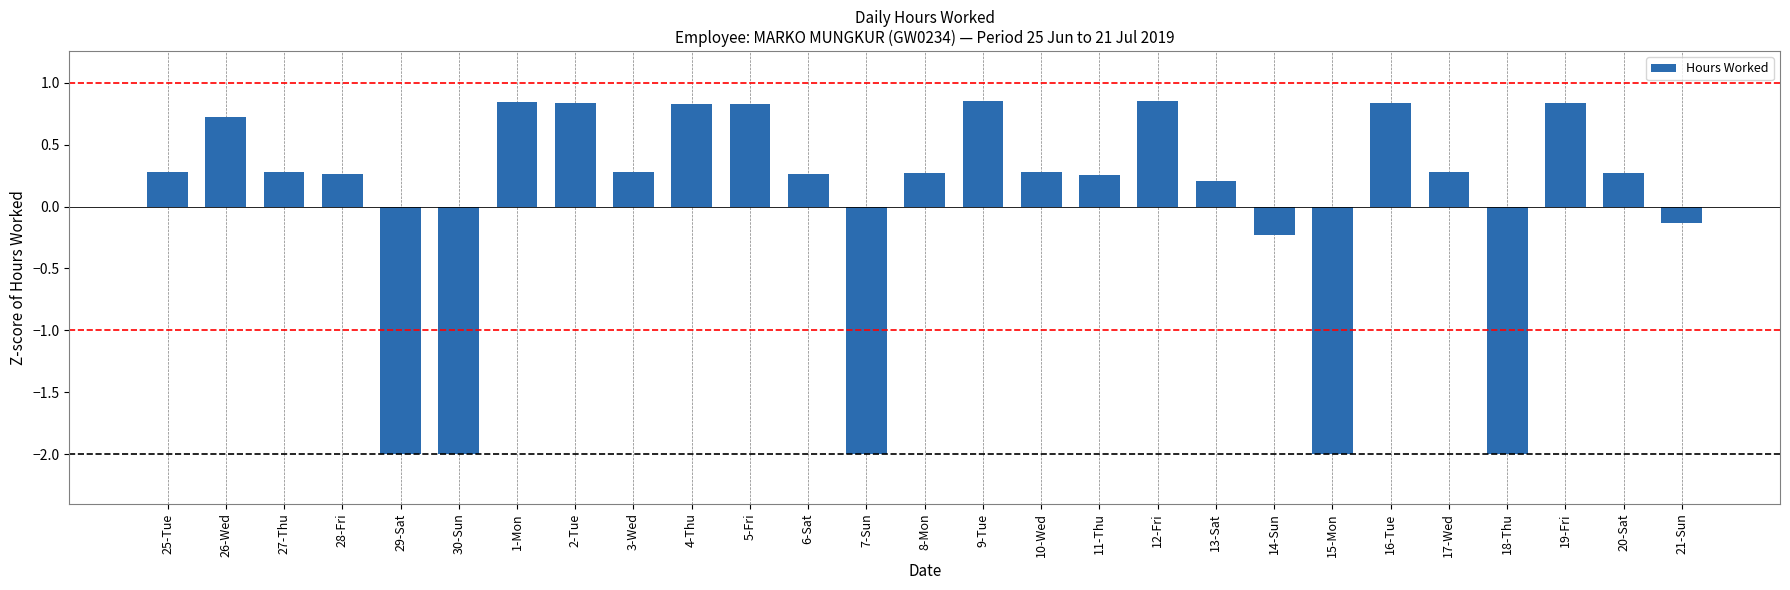

At which label does the data first exceed 0?

25-Tue